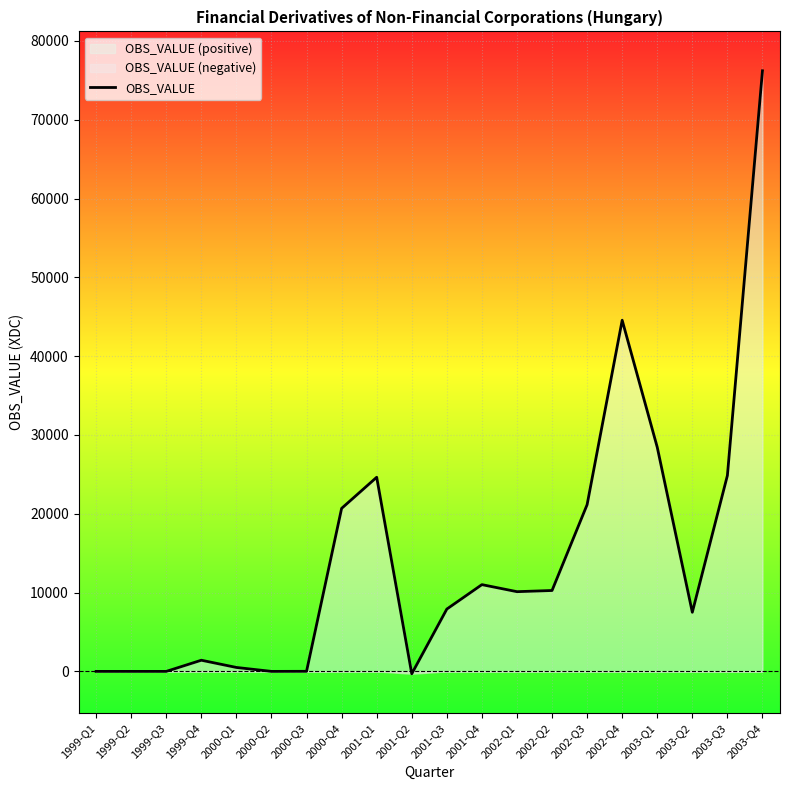

The value of OBS_VALUE at 2003-Q3 is 38825. True or false?

False